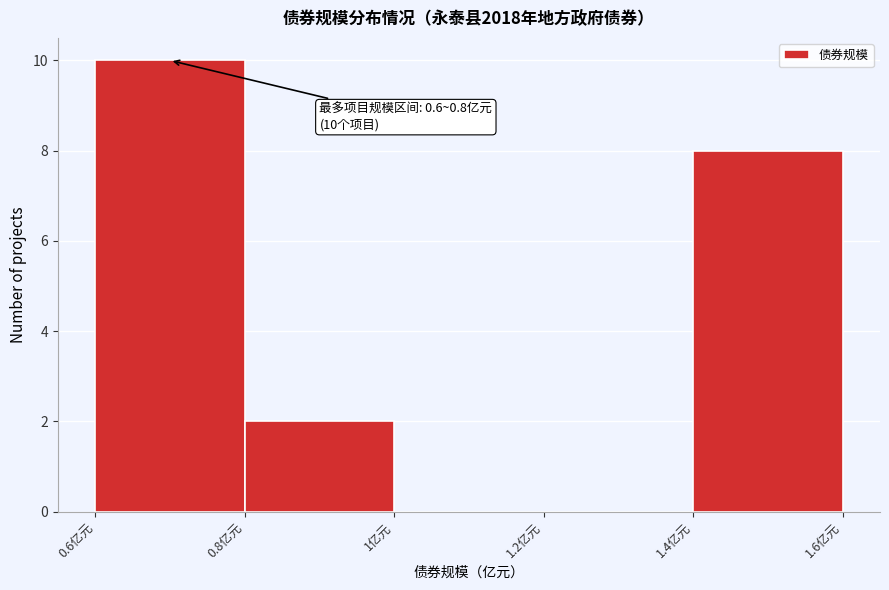

Which range on the x-axis has the tallest bar?

0.6 to 0.8